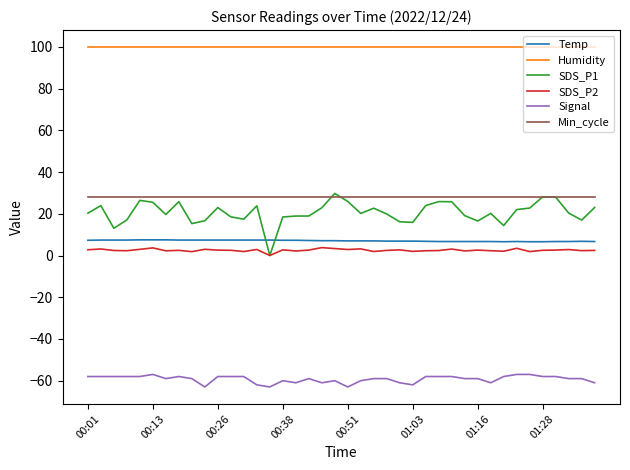

Rank the series by their maximum value, from lowest to highest.

Signal, SDS_P2, Temp, Min_cycle, SDS_P1, Humidity